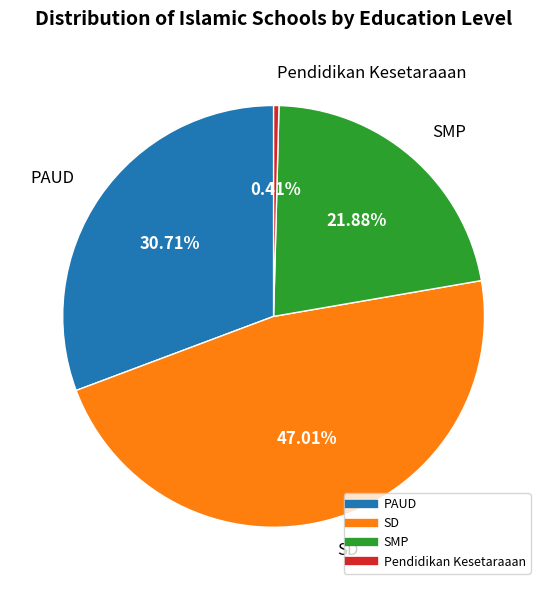

Is there a majority slice in this chart?

No